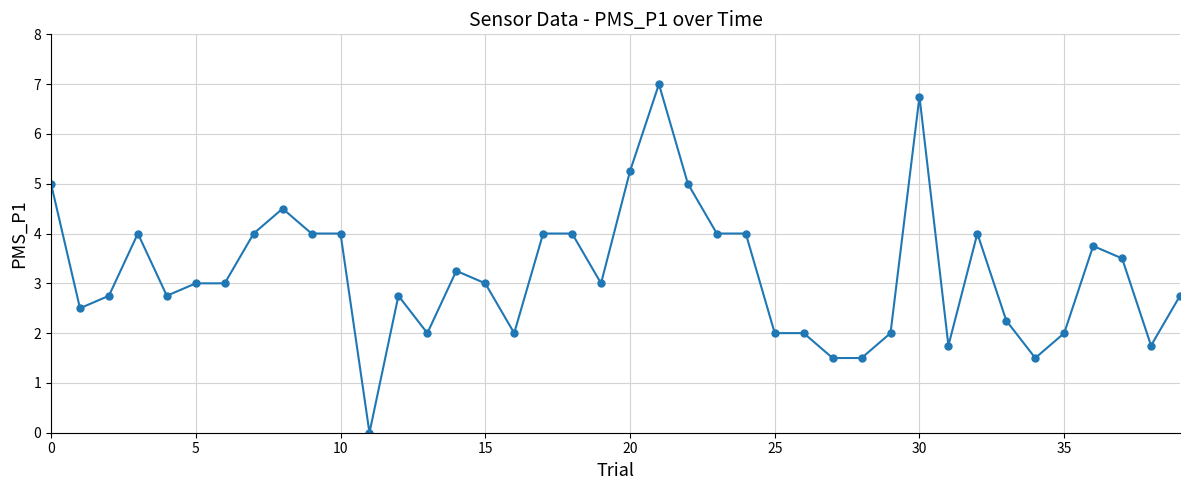

True or false: the data has more than 2 interior local peaks.

True